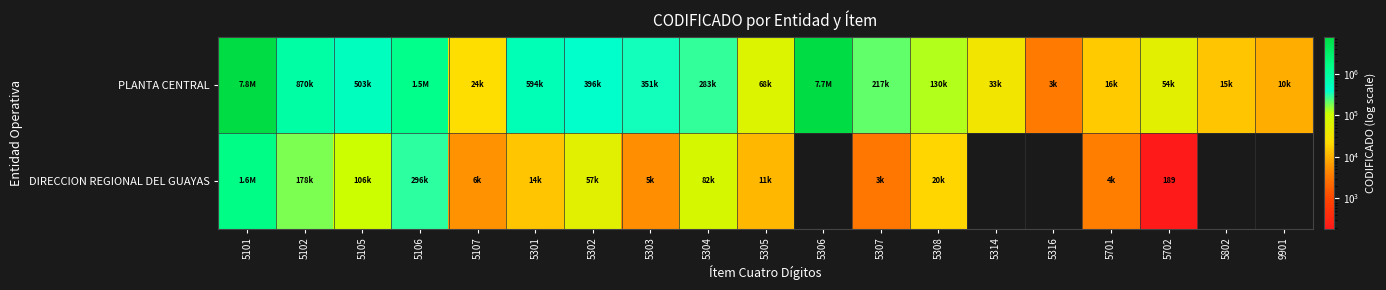

What is the difference between the highest and lowest values at 5306?

7730305.0